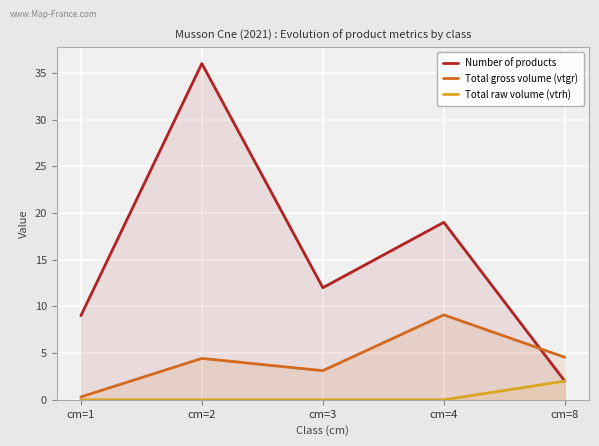

True or false: Total gross volume (vtgr) and Total raw volume (vtrh) intersect in this chart.

False